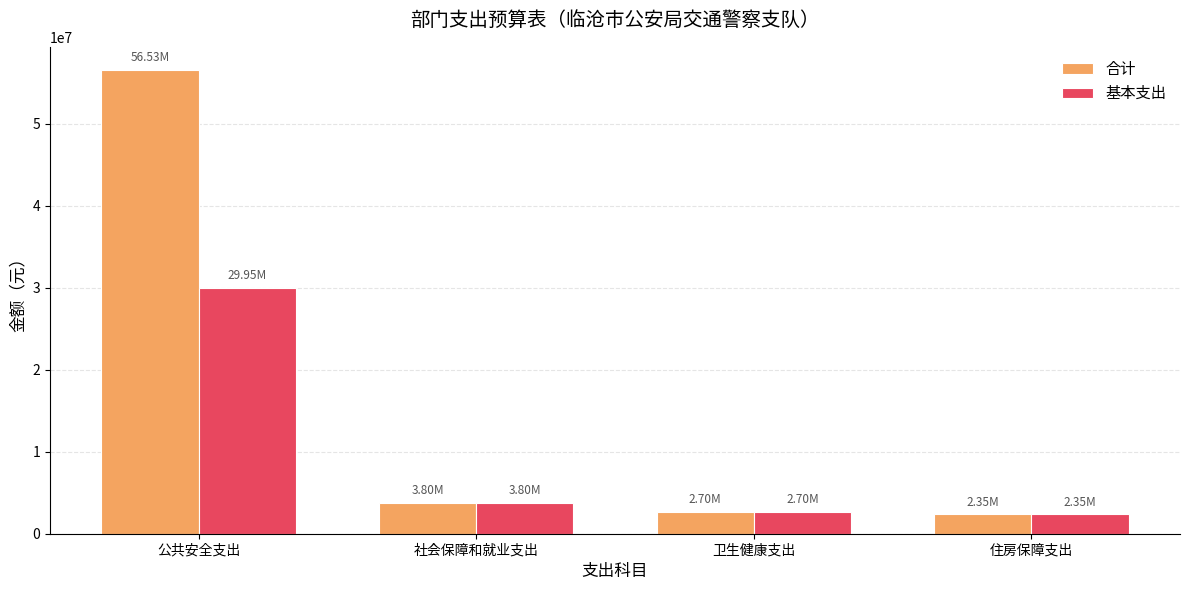

What is the difference between the maximum and minimum values in the 合计 series?

54186557.7